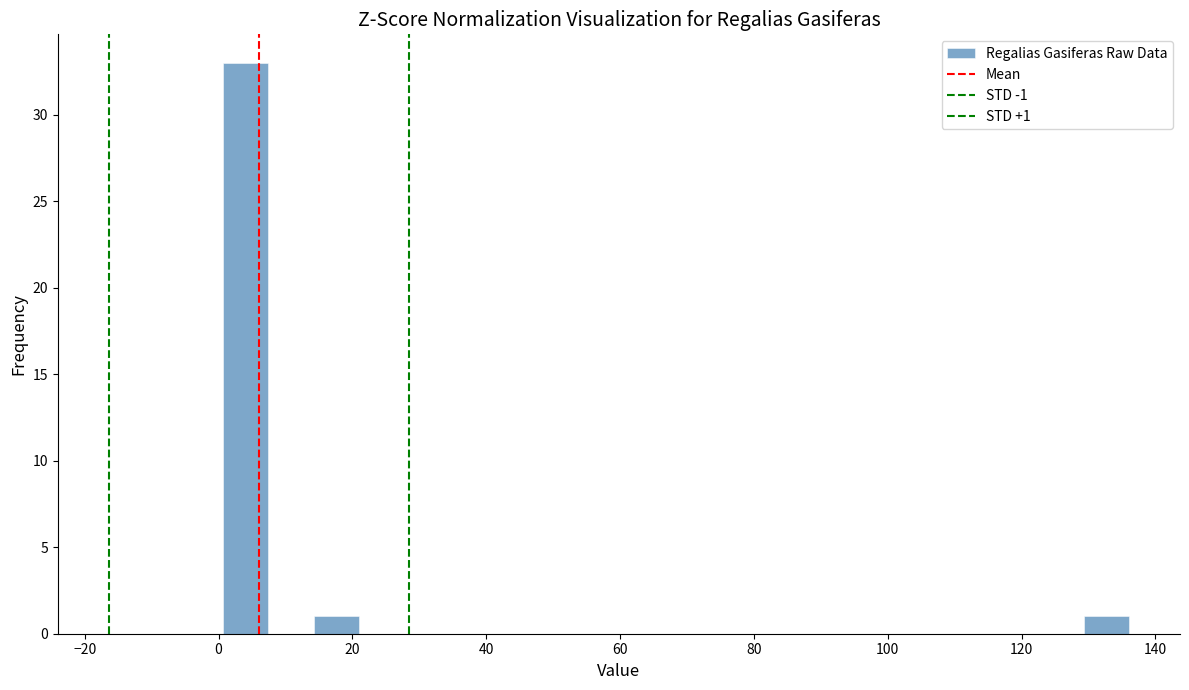

Around what value on the x-axis is the tallest bar? Give the approximate position of its centre, as read against the axis.

4